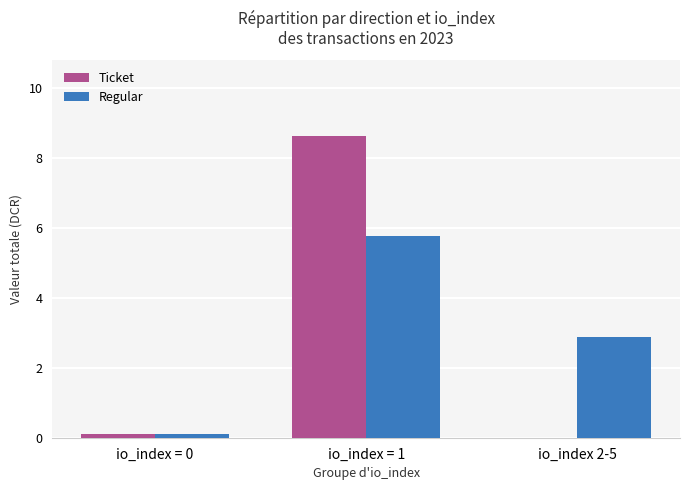

How many values in the Ticket series exceed 0?

2